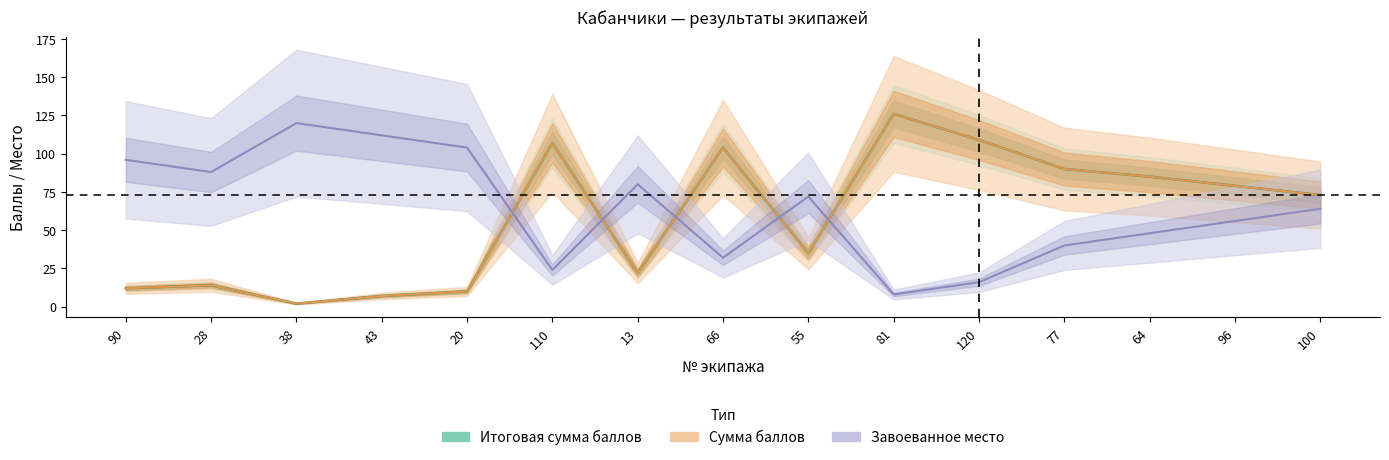

Reading left to right, list all the values displayed in this chart.

Сумма баллов: 12	14	2	7	10	107	22	104	35	126	109	90	85	79	73
Завоеванное место: 96	88	120	112	104	24	80	32	72	8	16	40	48	56	64
Итоговая сумма баллов: 12	14	2	7	10	107	22	104	35	126	109	90	85	79	73